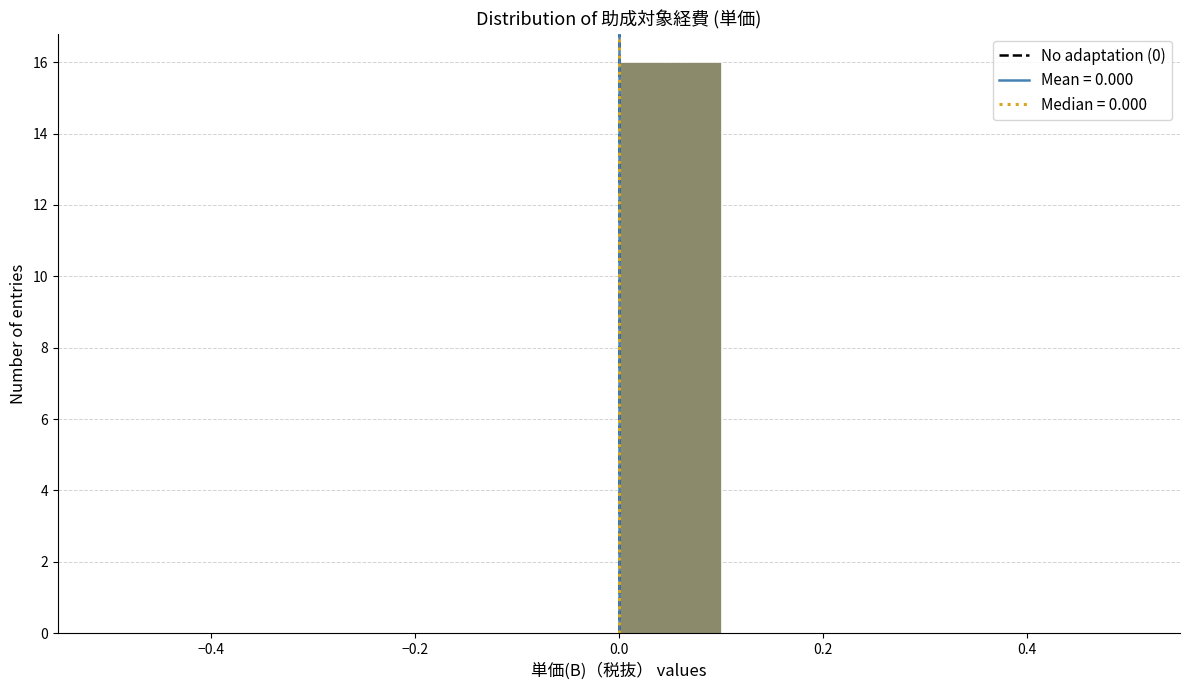

Which range on the x-axis has the tallest bar?

0.0 to 0.1